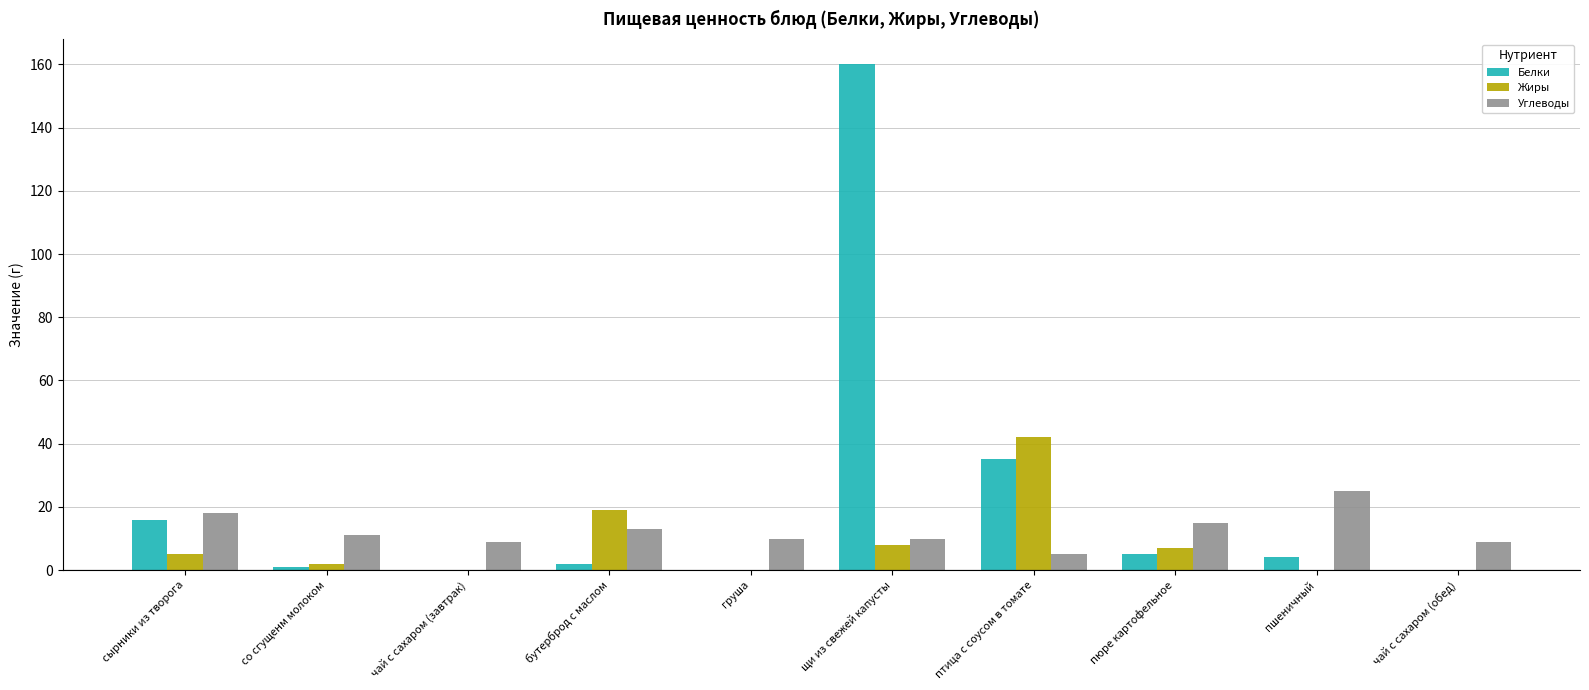

What is the sum of all Белки values?

223